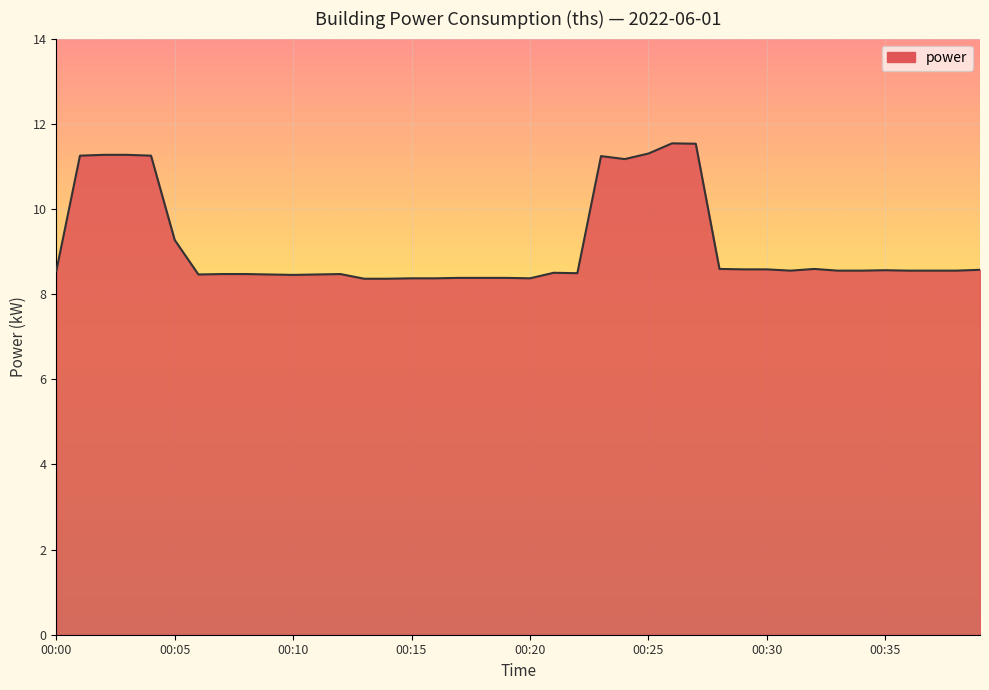

How many lines are shown in the chart?

1